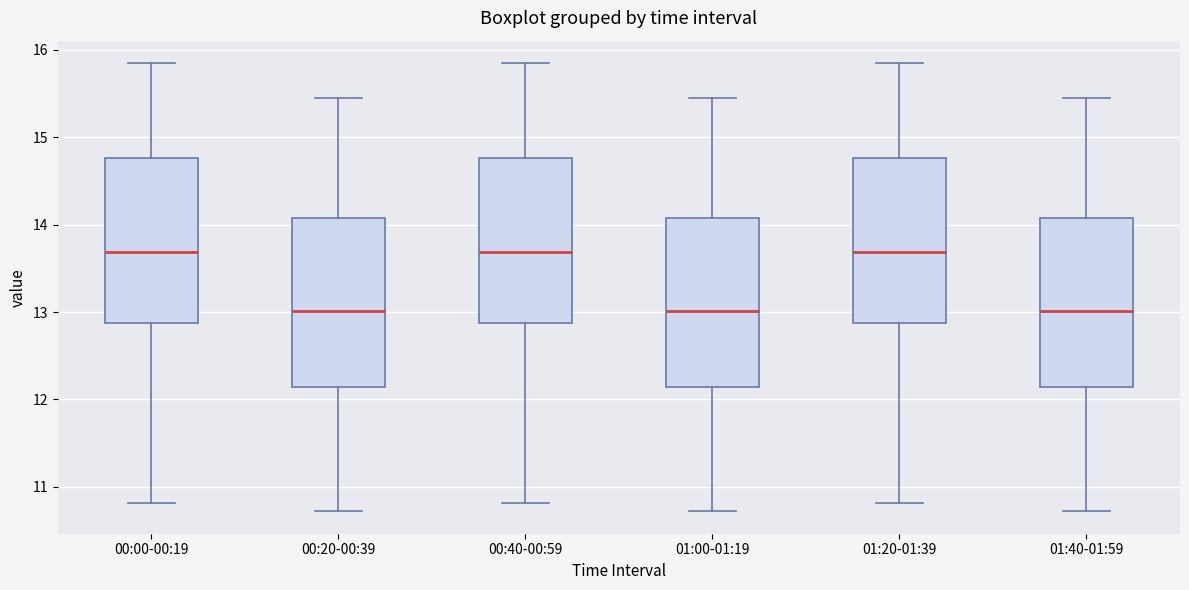

Reading left to right, read every box against the y-axis: the position of its median line, the range the box covers, and the ends of its whiskers. The values are not printed on the chart, so give them approximately, as read against the axis.

00:00-00:19: median 13.7, box 12.9 to 14.8, whiskers 10.8 to 15.9
00:20-00:39: median 13.0, box 12.1 to 14.1, whiskers 10.7 to 15.5
00:40-00:59: median 13.7, box 12.9 to 14.8, whiskers 10.8 to 15.9
01:00-01:19: median 13.0, box 12.1 to 14.1, whiskers 10.7 to 15.5
01:20-01:39: median 13.7, box 12.9 to 14.8, whiskers 10.8 to 15.9
01:40-01:59: median 13.0, box 12.1 to 14.1, whiskers 10.7 to 15.5